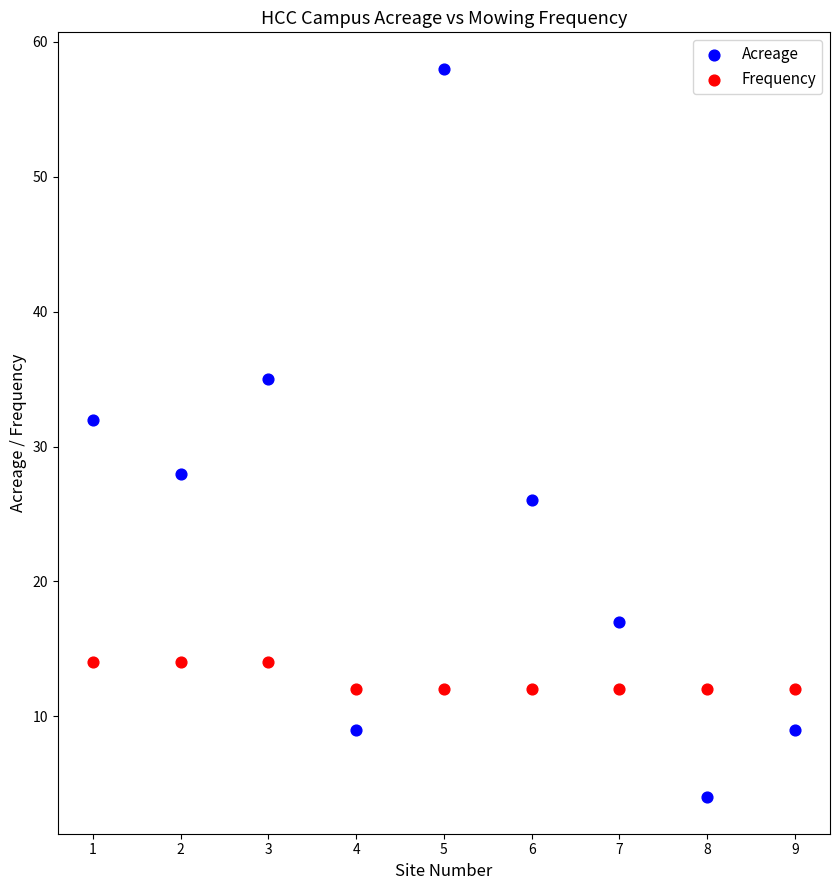

Which series reaches the minimum Y coordinate?

Acreage